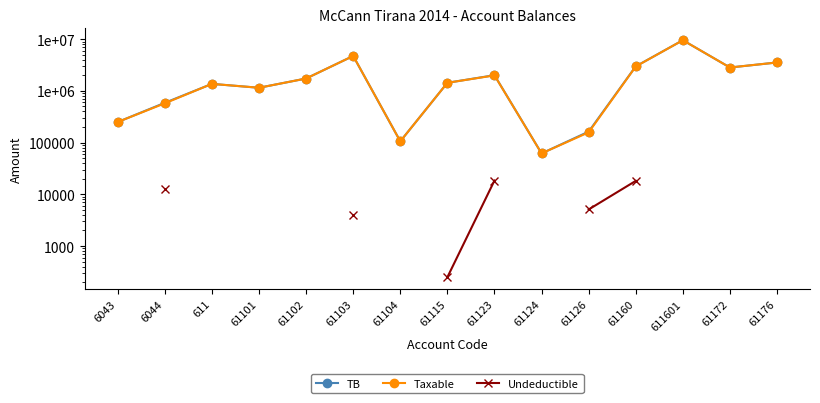

How many interior local valleys does the TB series have?

4